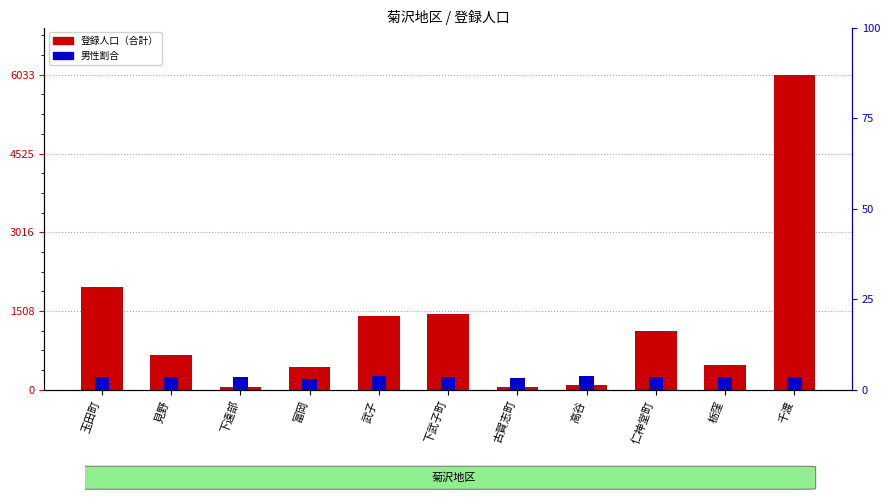

Does the chart contain any negative values?

No